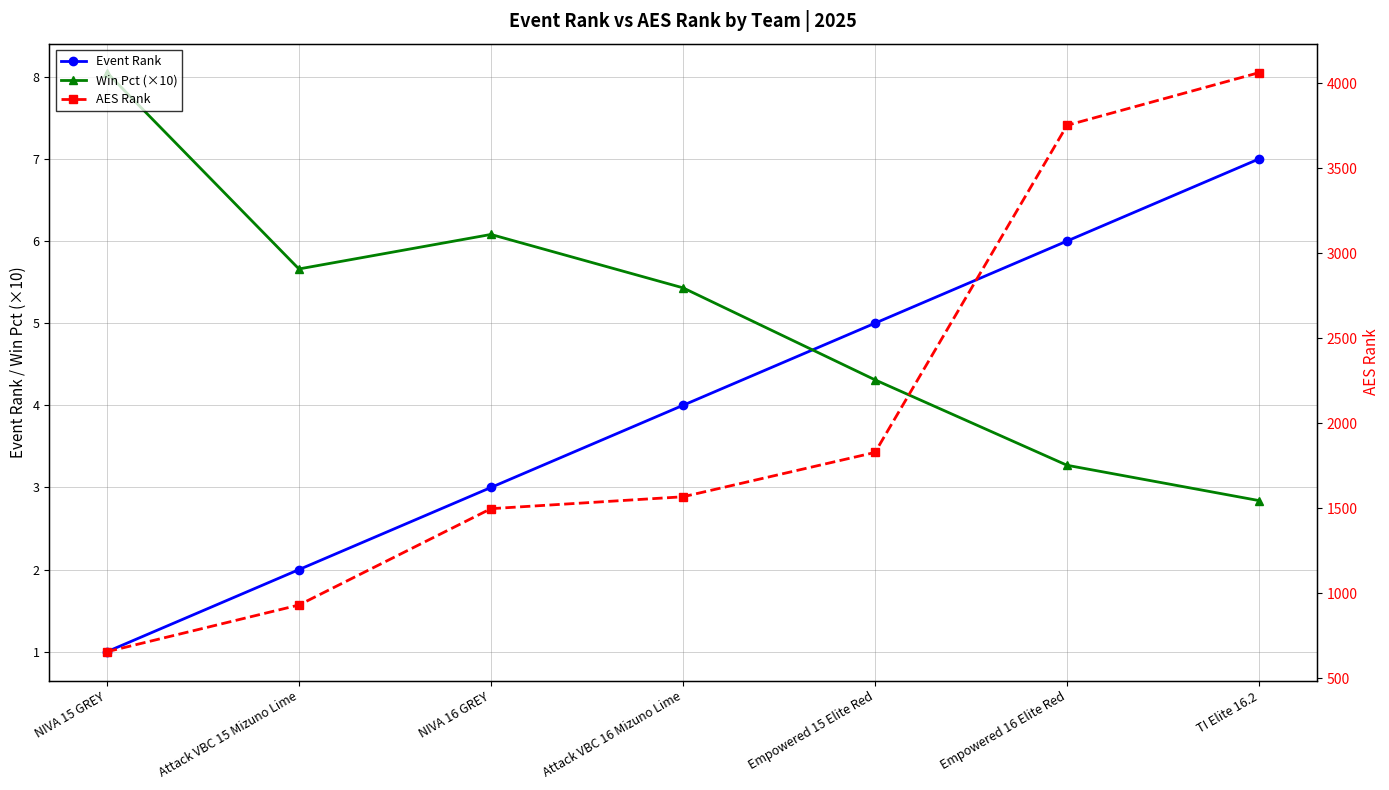

What is the greatest value displayed?

4064.0